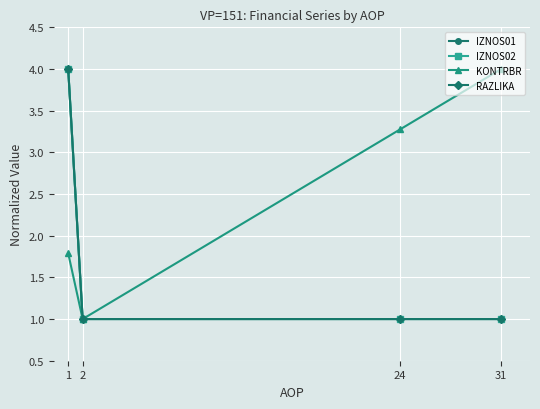

At which category is the sum across all series the highest?

1